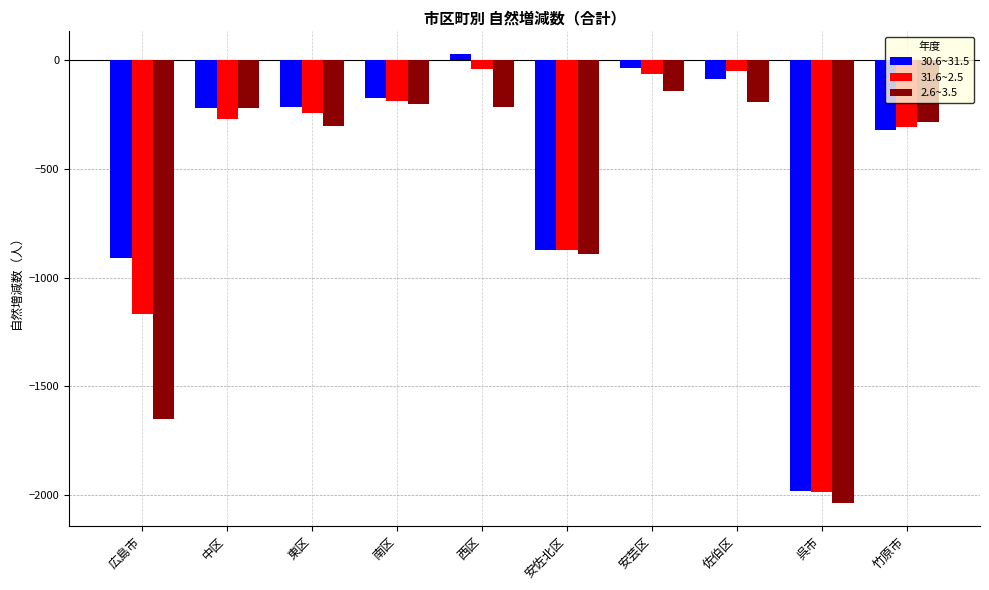

What is the difference between the 31.6~2.5 values at 呉市 and 広島市?

817